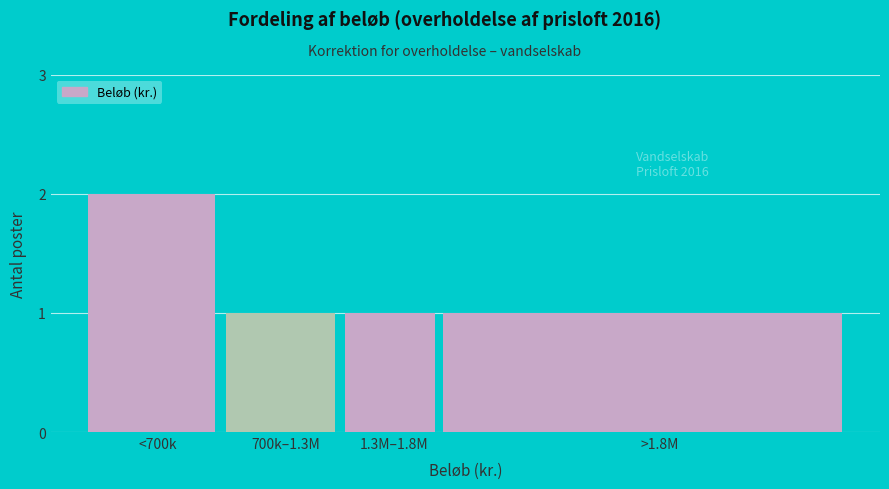

Reading left to right, transcribe all the data shown in this chart.

<700k=2	700k–1.3M=1	1.3M–1.8M=1	>1.8M=1